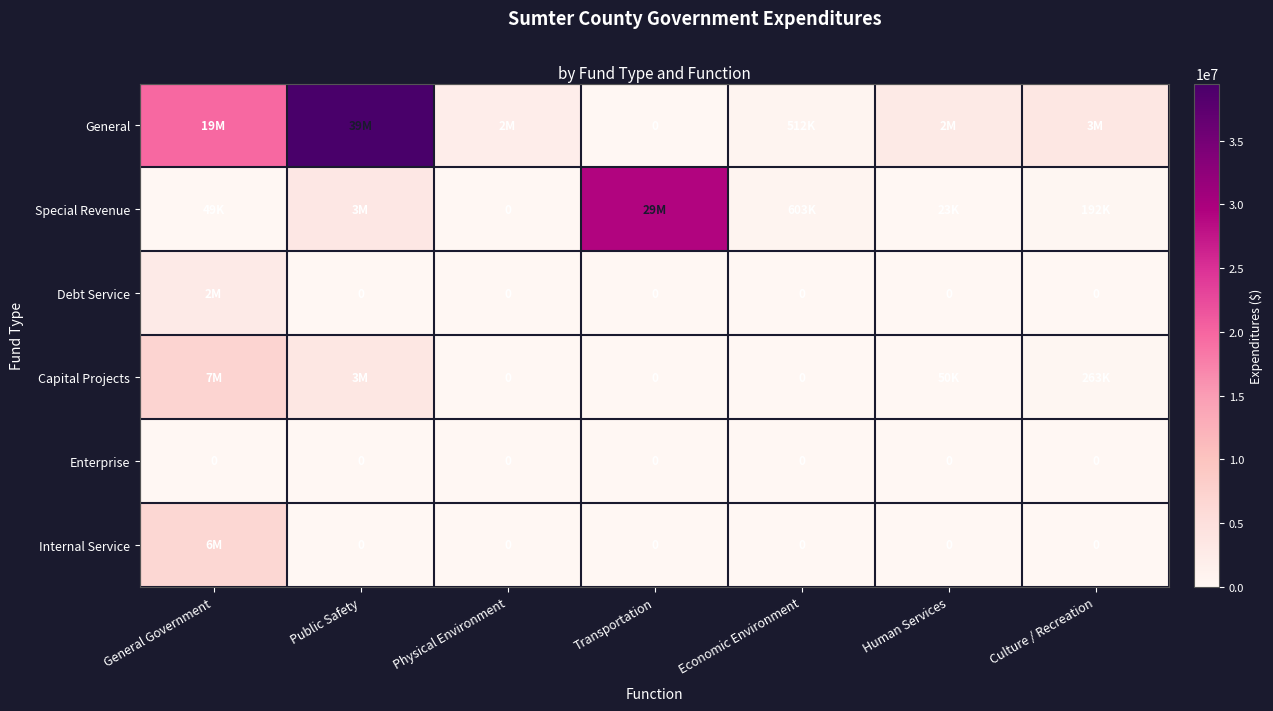

What is the sum of all Special Revenue values?

33412015